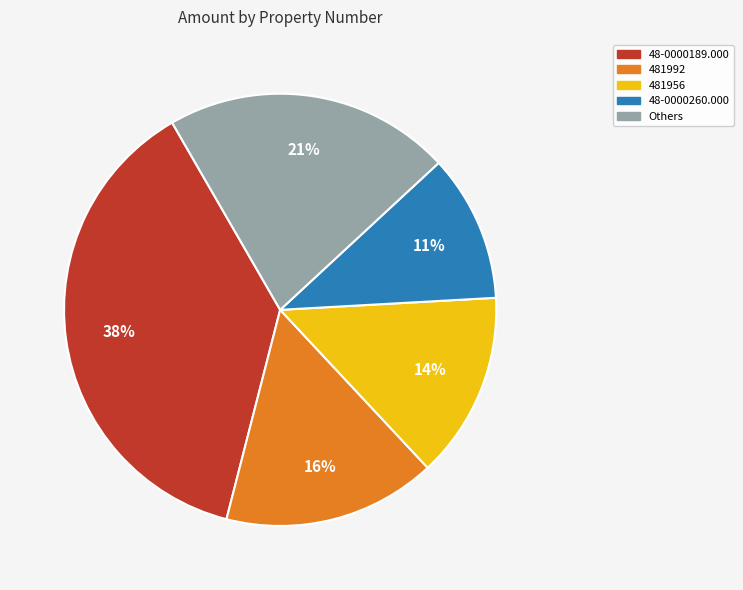

To the nearest percent, what is the difference between the largest and smallest slice percentages?

27%